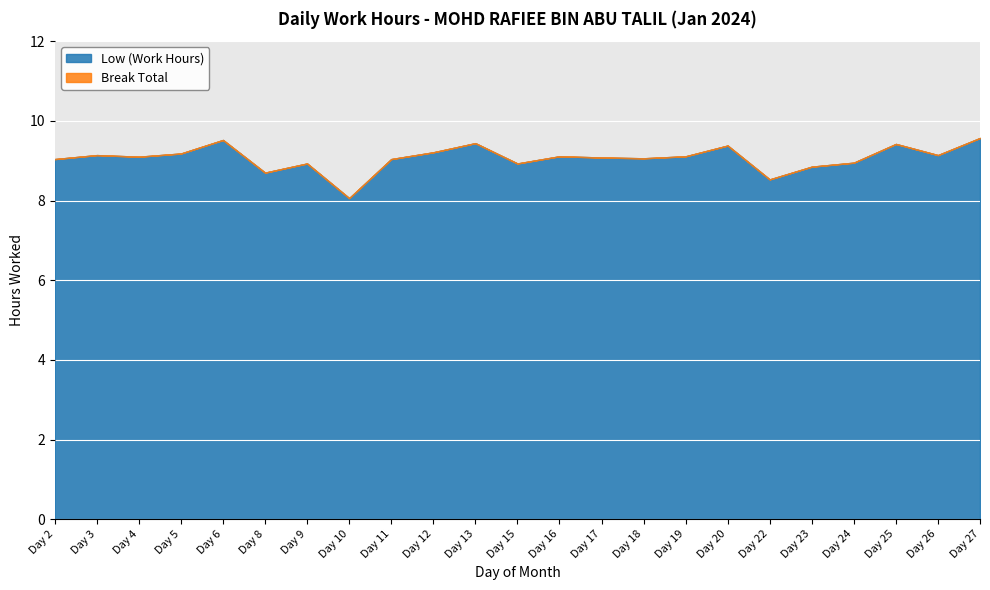

True or false: Low (Work Hours) and Break Total cross at least once.

False